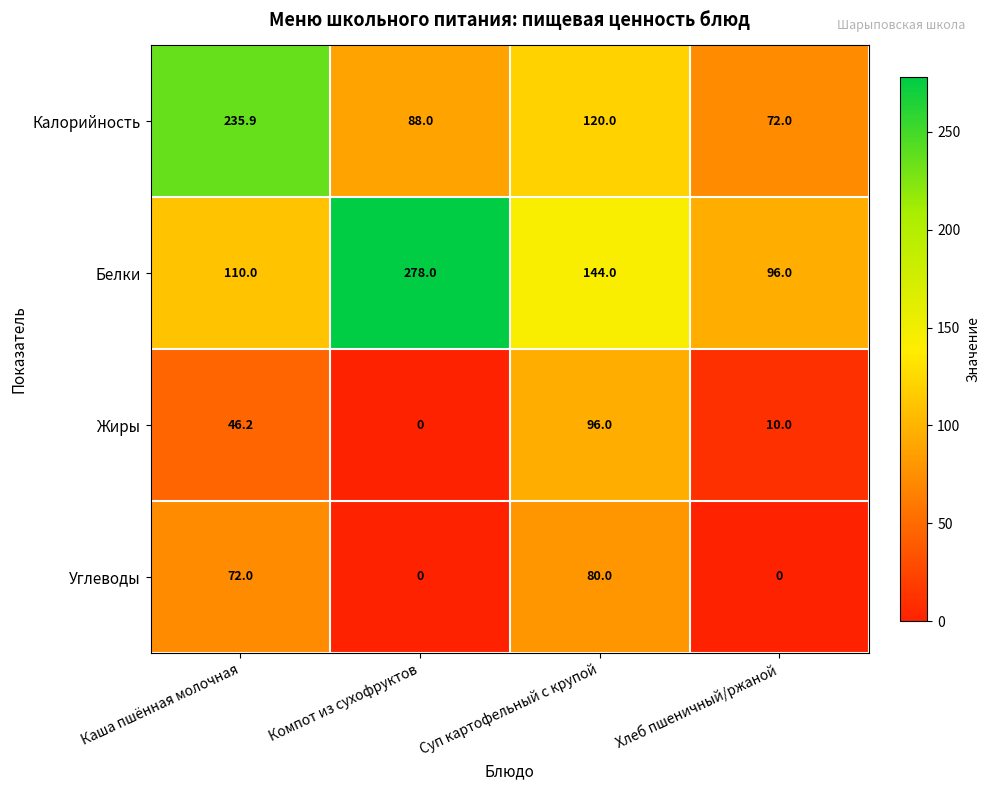

How many Жиры values are between 10 and 96?

3